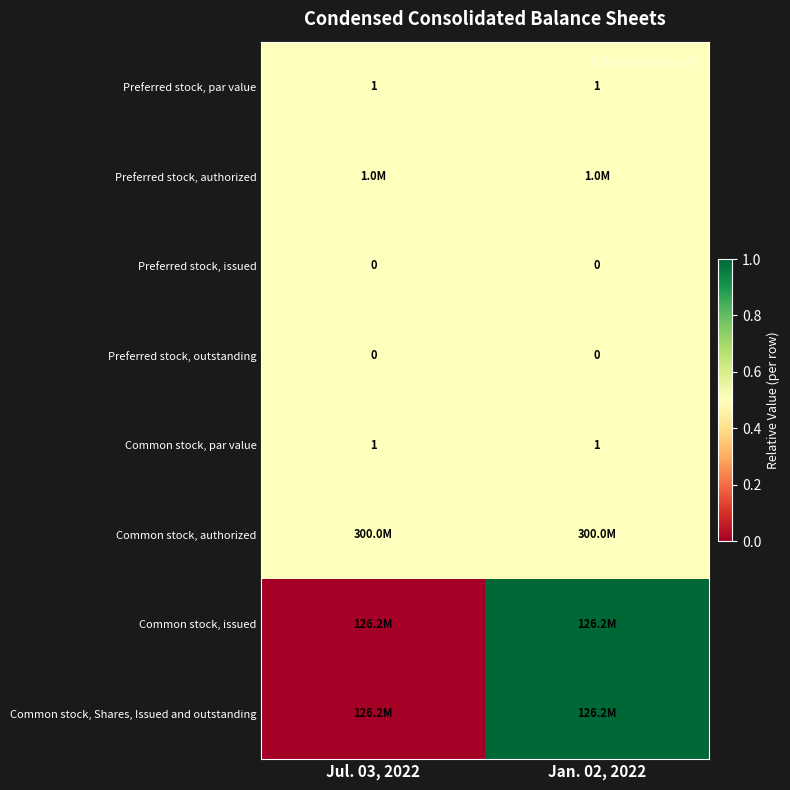

At how many categories does at least one series exceed 0?

2